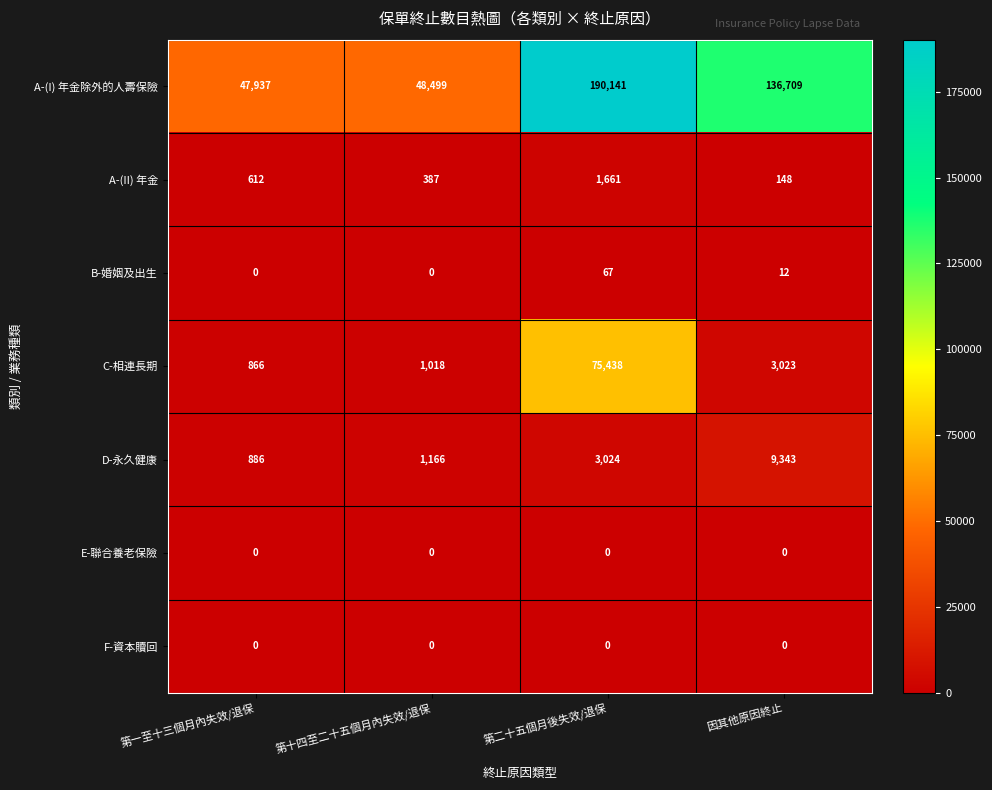

Count the number of data series in this chart.

7